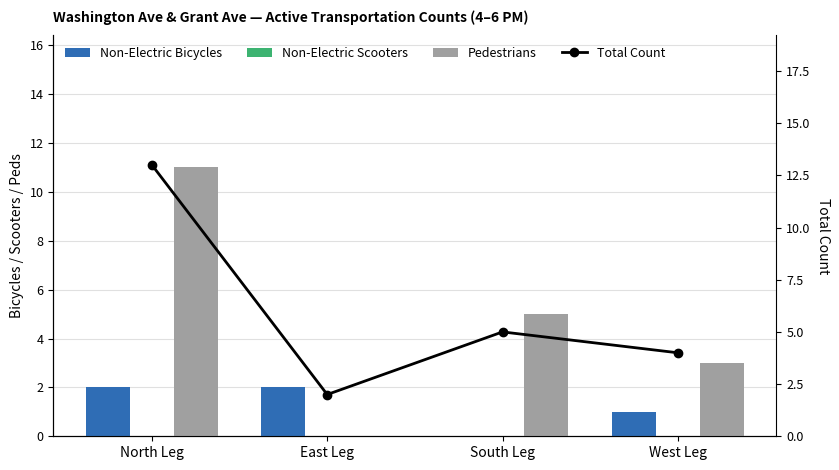

At which category is the sum across all series the highest?

North Leg